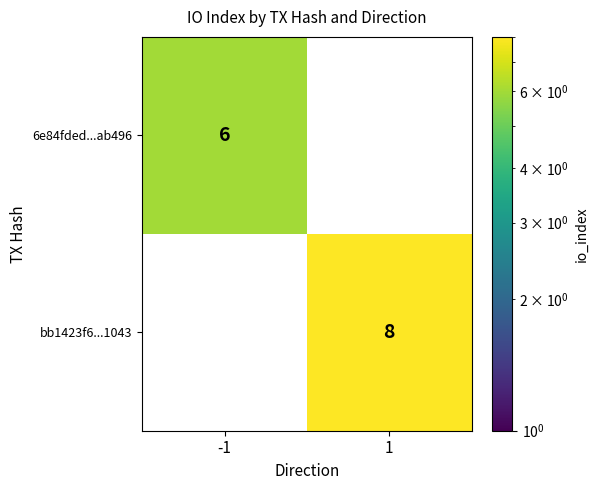

List the series in order of their peak value, lowest first.

6e84fded...ab496, bb1423f6...1043